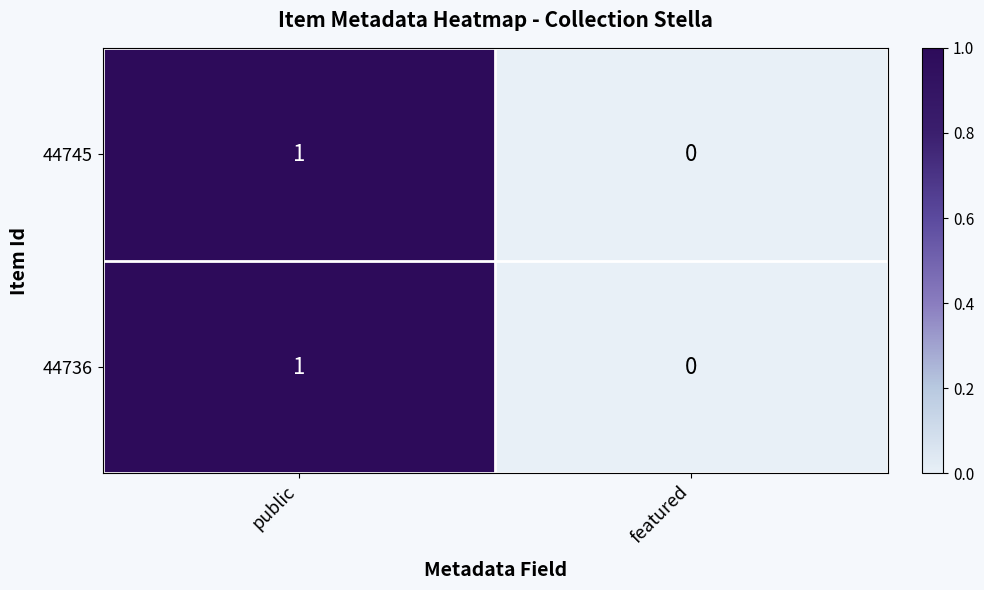

At which category is the sum across all series the highest?

public